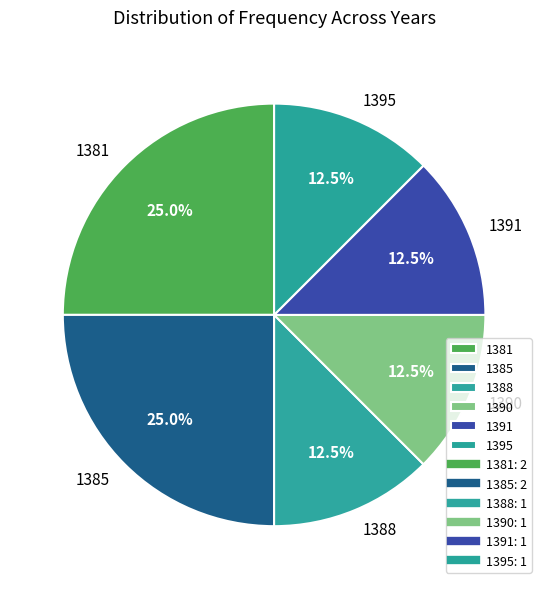

Approximately how many times larger is the value at 1391 compared to 1395?

1.0